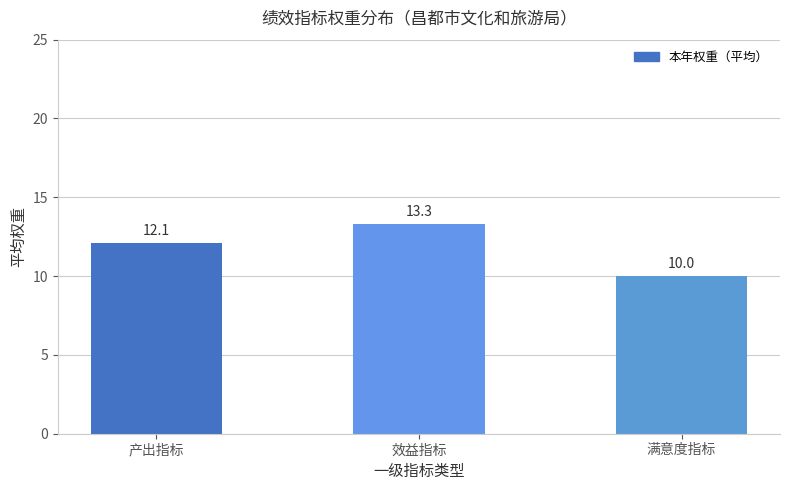

What is the change in value from 产出指标 to 满意度指标?

-2.1